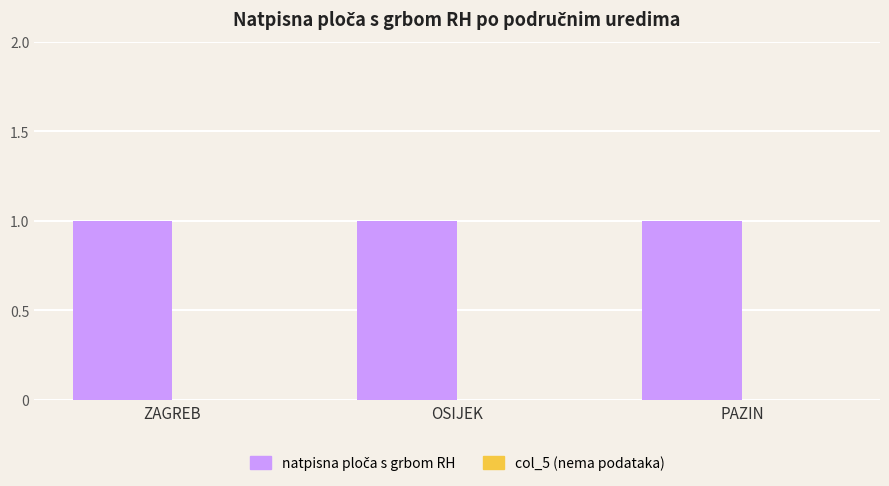

What is the sum of the natpisna ploča s grbom RH values at PAZIN and ZAGREB?

2